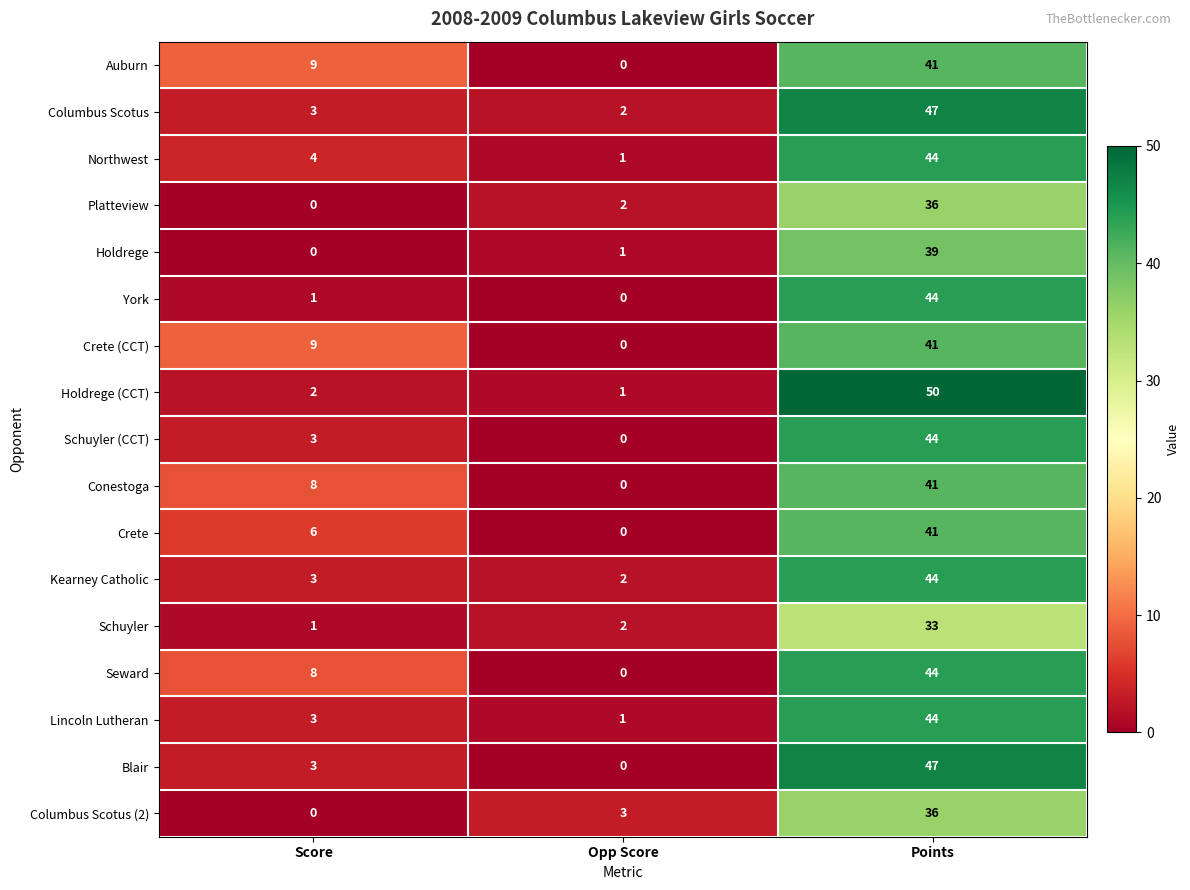

True or false: Schuyler (CCT) has a value of 44 at Points.

True